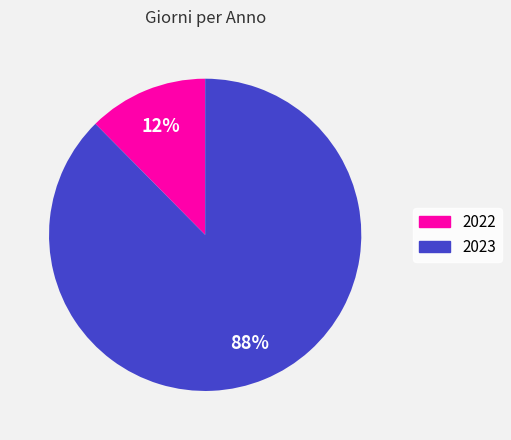

The 2022 slice represents 6% of the pie. True or false?

False